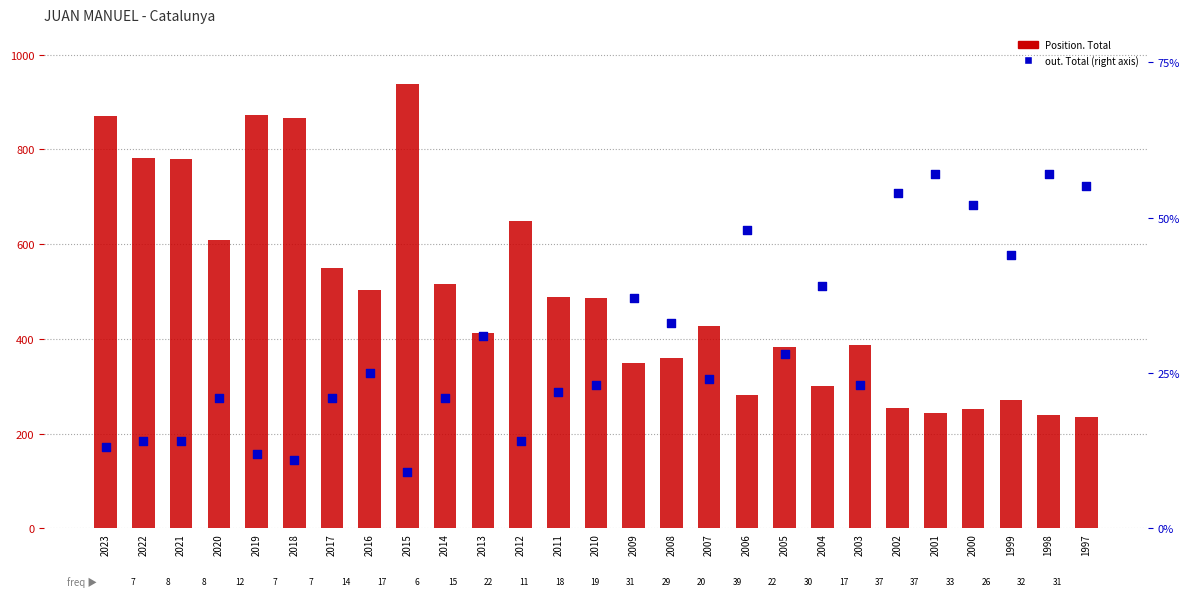

At which category is the sum across all series the highest?

2015